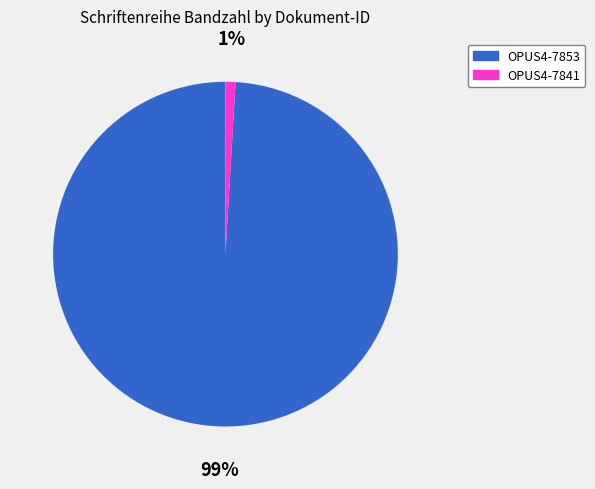

Which slice is the largest?

OPUS4-7853